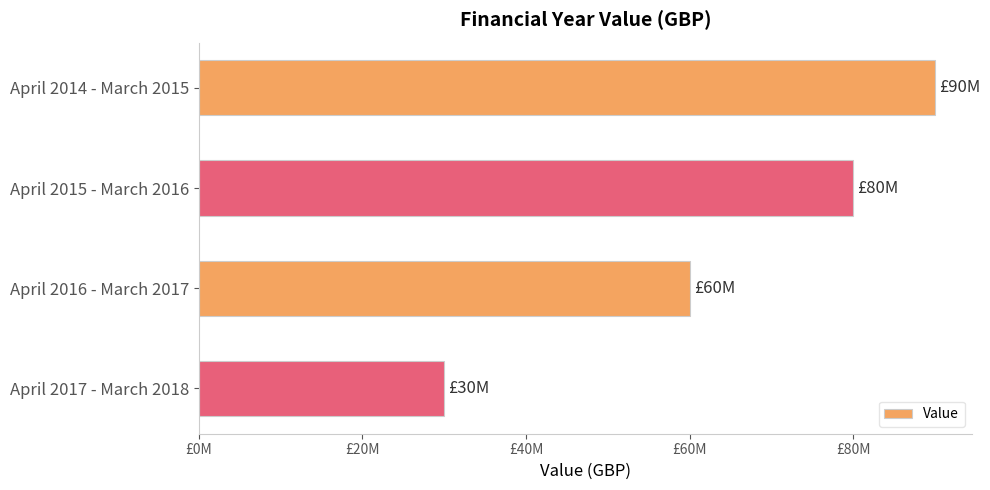

Rank the categories by value from highest to lowest.

April 2014 - March 2015, April 2015 - March 2016, April 2016 - March 2017, April 2017 - March 2018